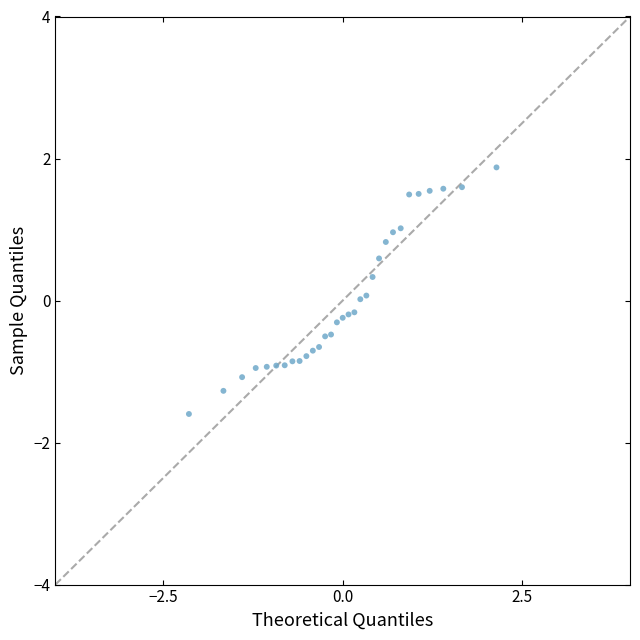

What is the range of Y values (max minus min)?

3.5